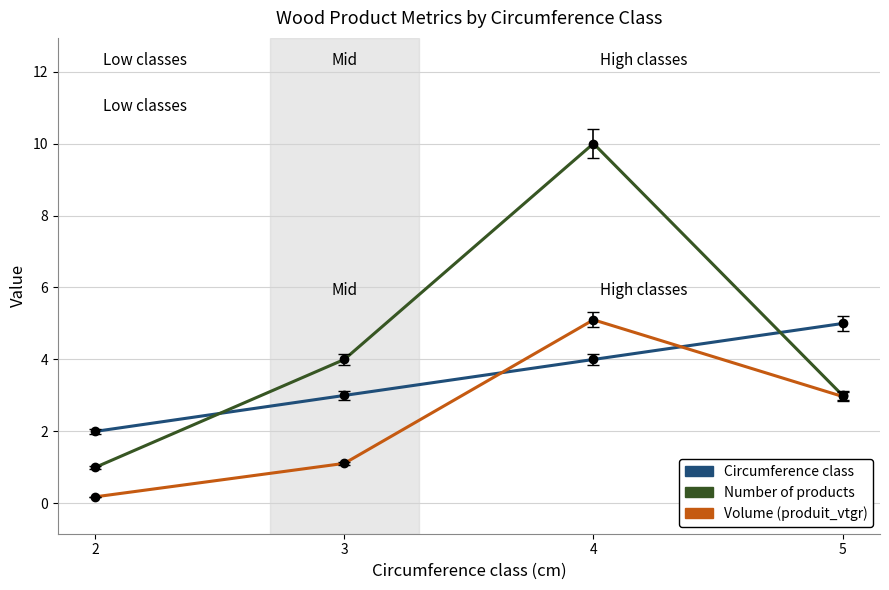

What is the total value across all series at 4?

19.1